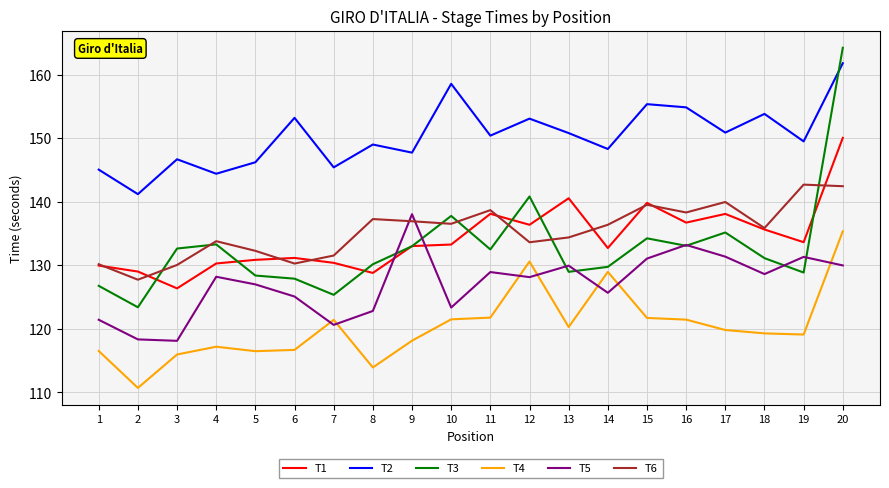

Is the value of T6 at 20 greater than the value of T1 at 7?

Yes